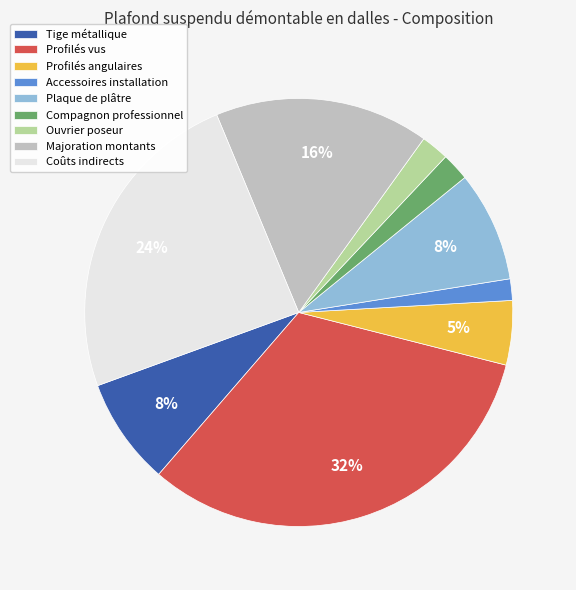

What percentage is the Compagnon professionnel slice, to the nearest percent?

2%